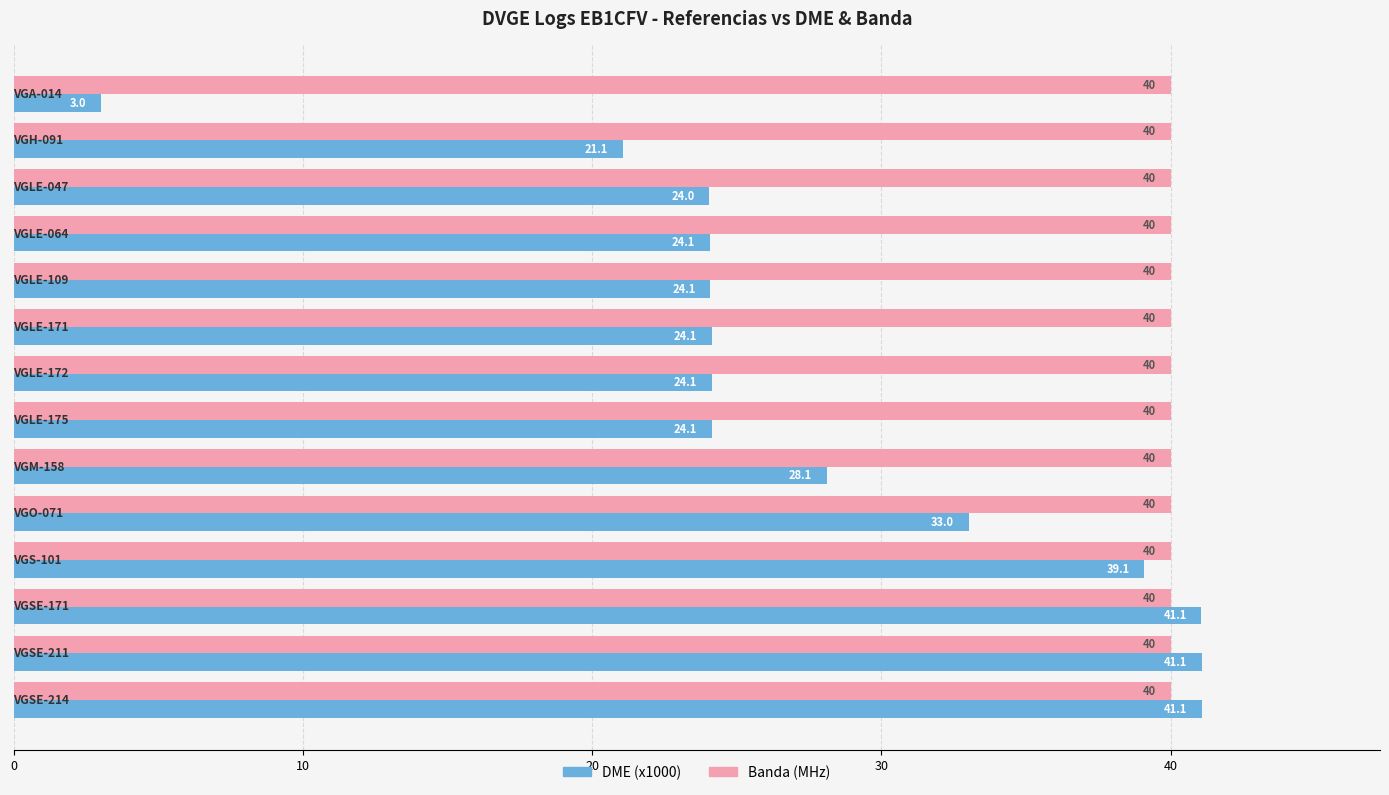

Which series has the widest spread of values?

DME (x1000)